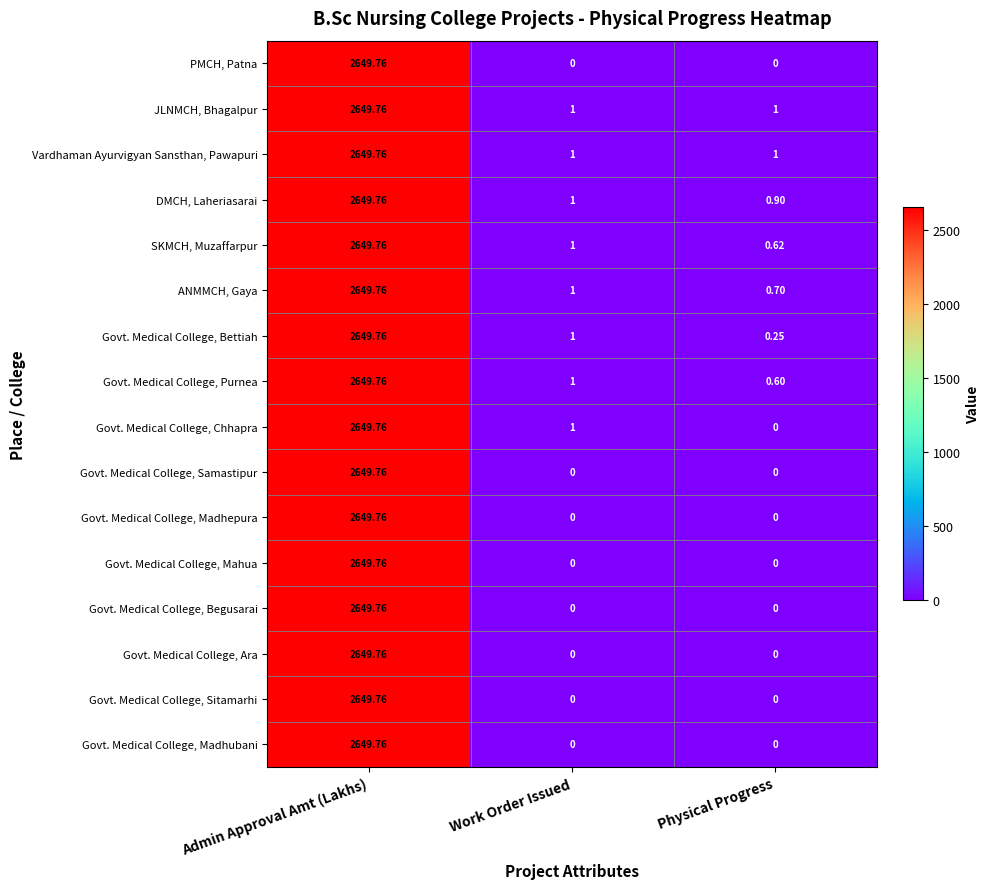

Which label corresponds to the largest value in the chart?

Admin Approval Amt (Lakhs)